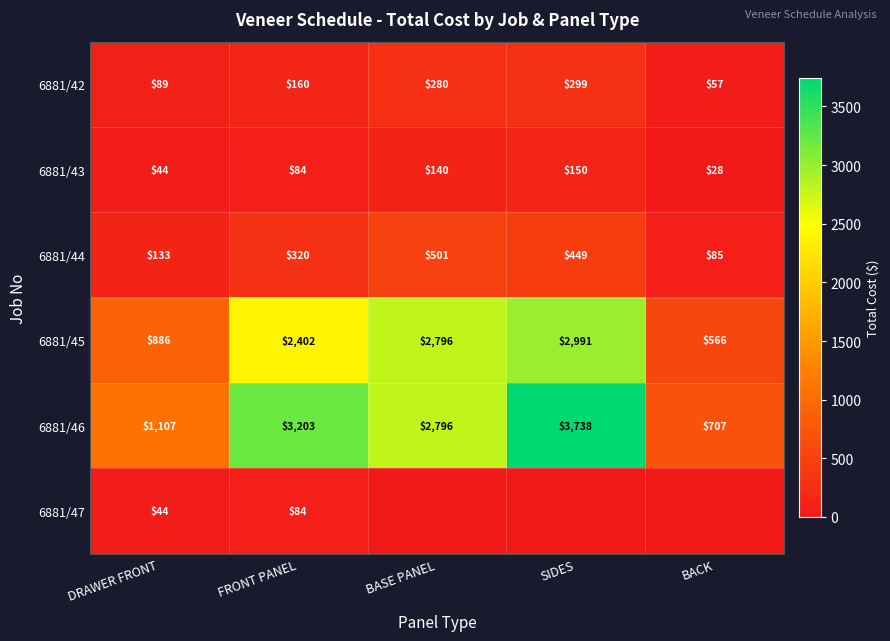

The 6881/44 series shows 168.9 at FRONT PANEL. True or false?

False